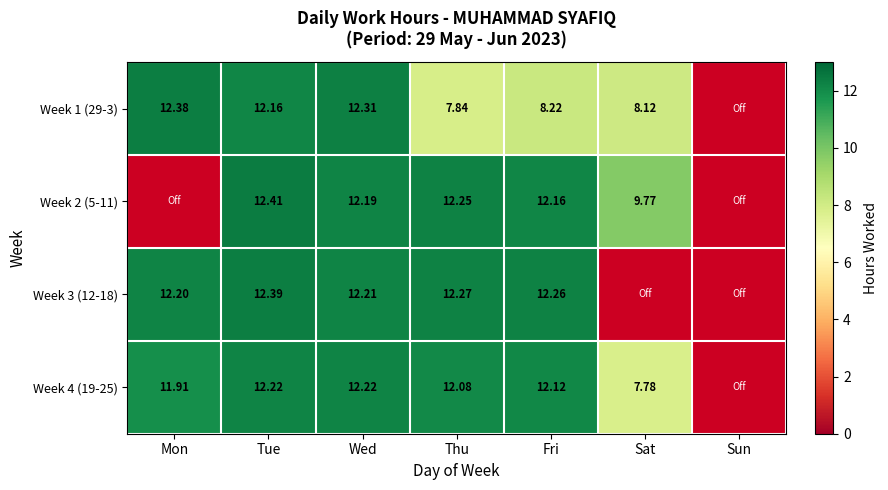

What is the total value across all series at Fri?

44.8